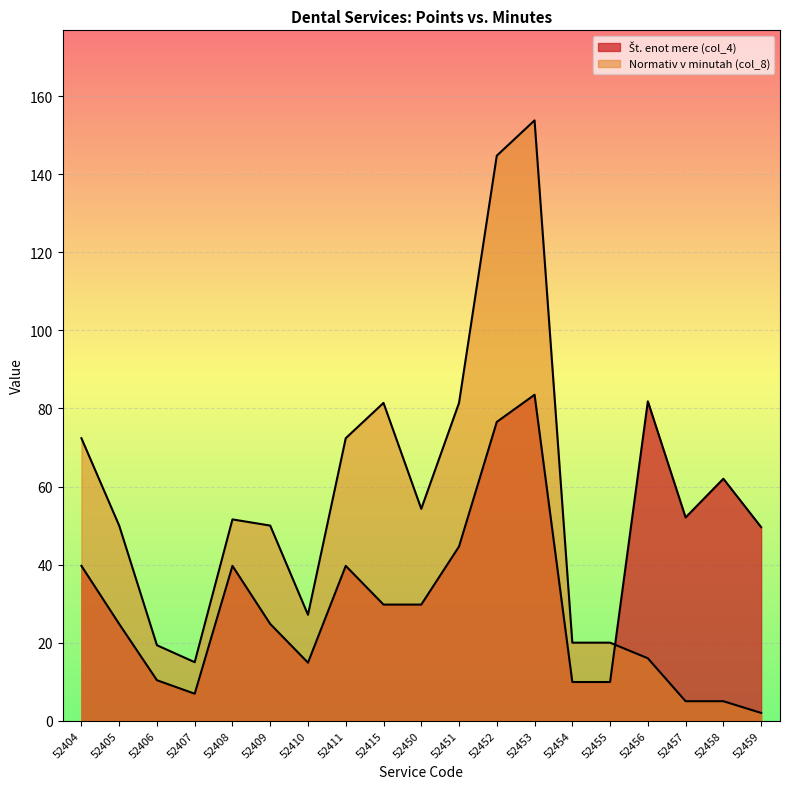

What is the minimum value shown in the chart?

2.0